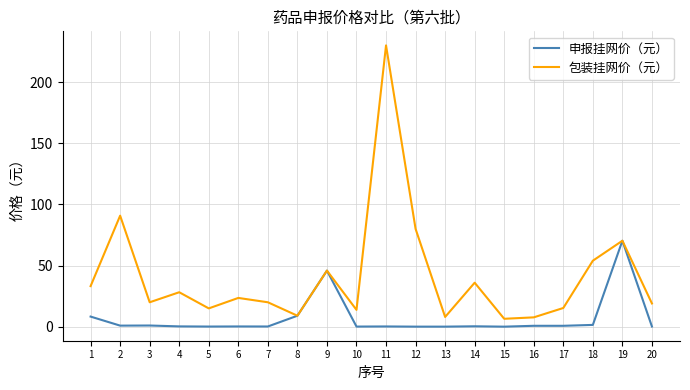

Which category has the highest value across all series?

11